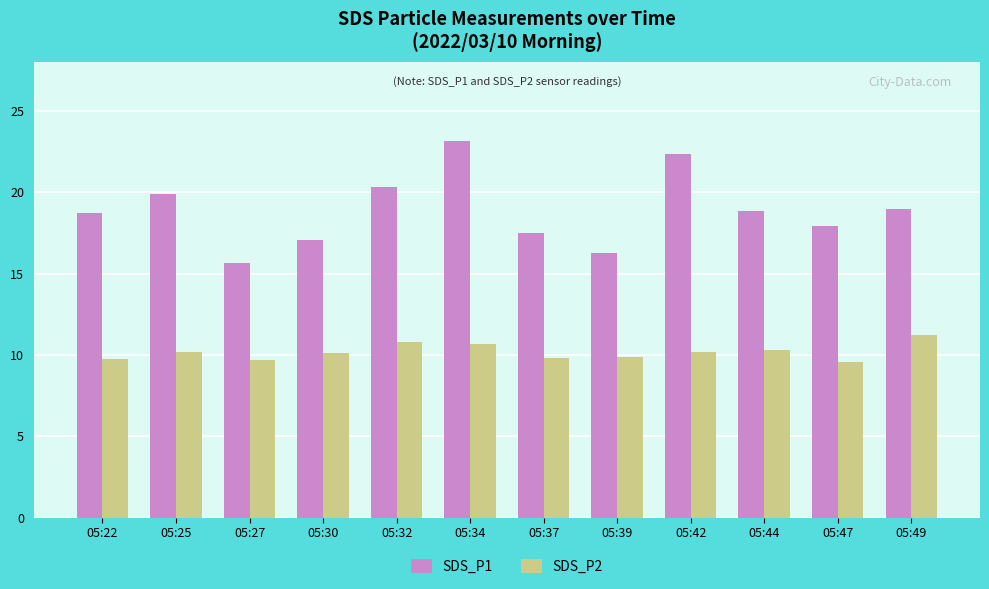

What is the minimum value shown in the chart?

9.6